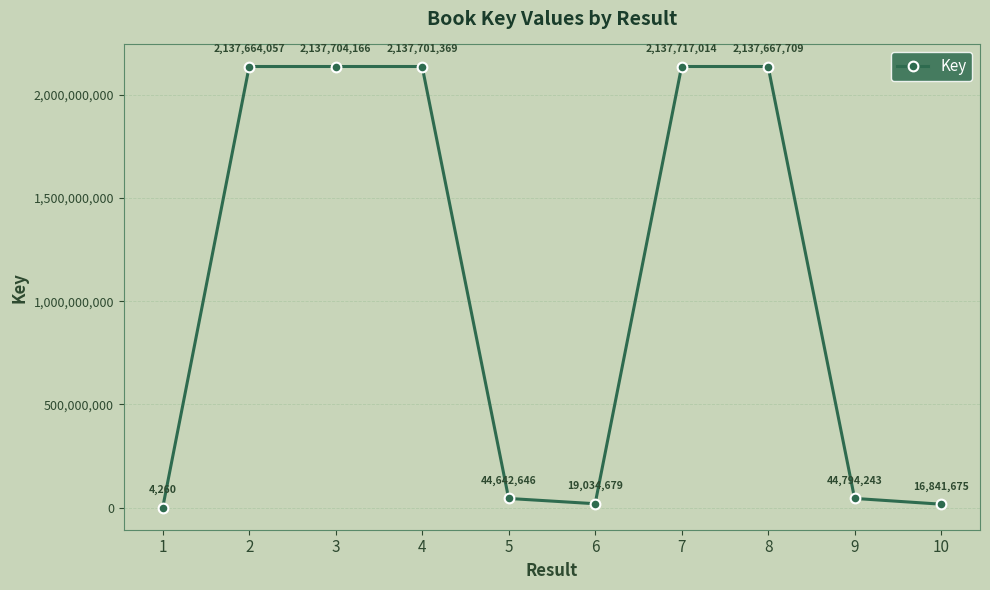

What is the change in value from 1 to 8?

+2137663449